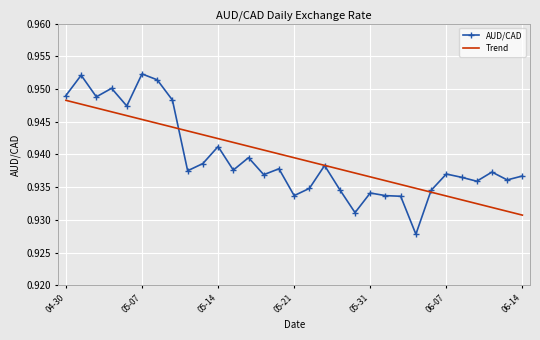

True or false: AUD/CAD and Trend cross at least once.

True